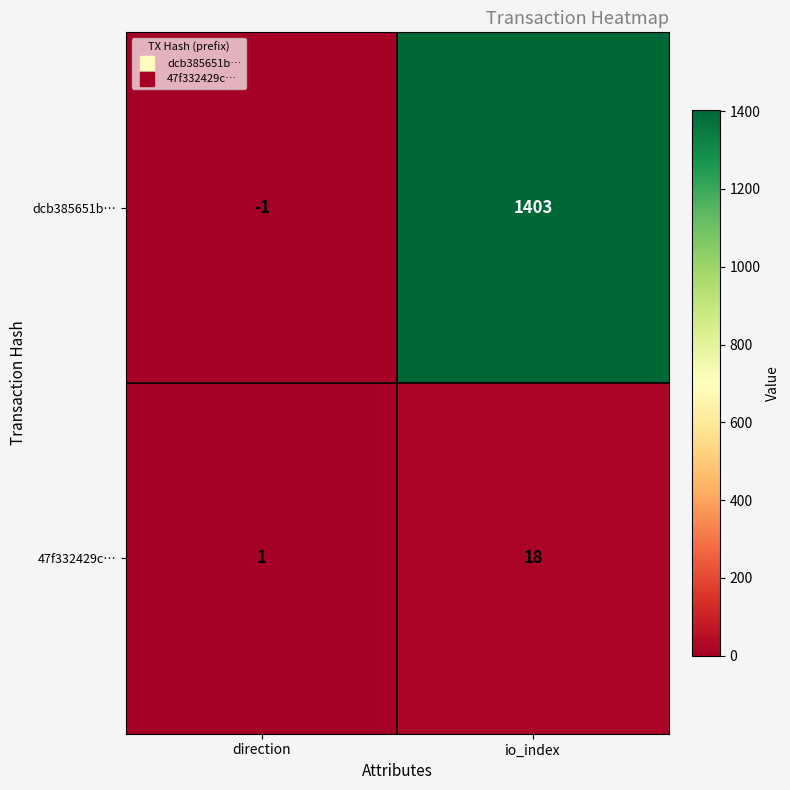

Reading right to left, extract all data points from this chart.

dcb385651b…: 1403	-1
47f332429c…: 18	1